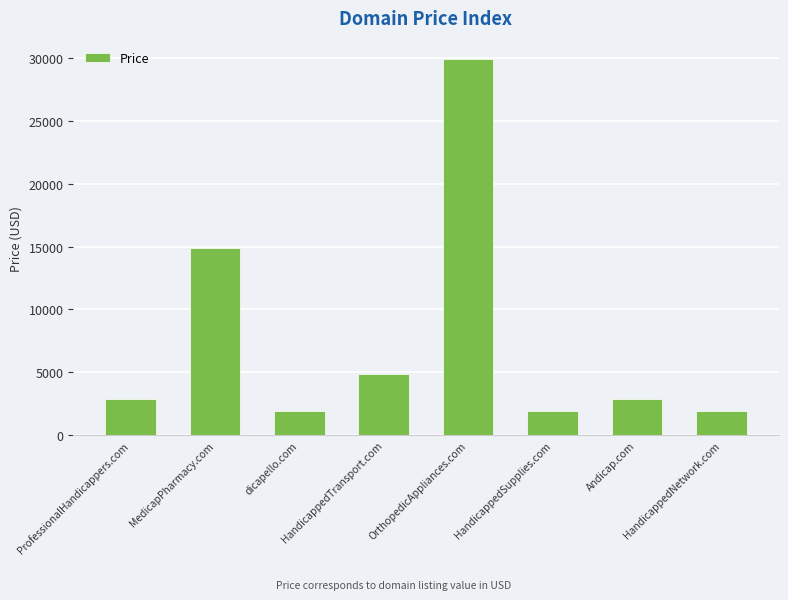

What is the average value?

7638